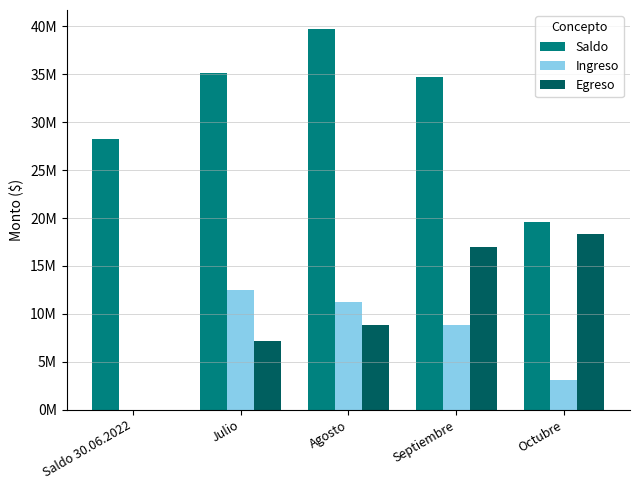

What is the greatest value displayed?

39714277.7